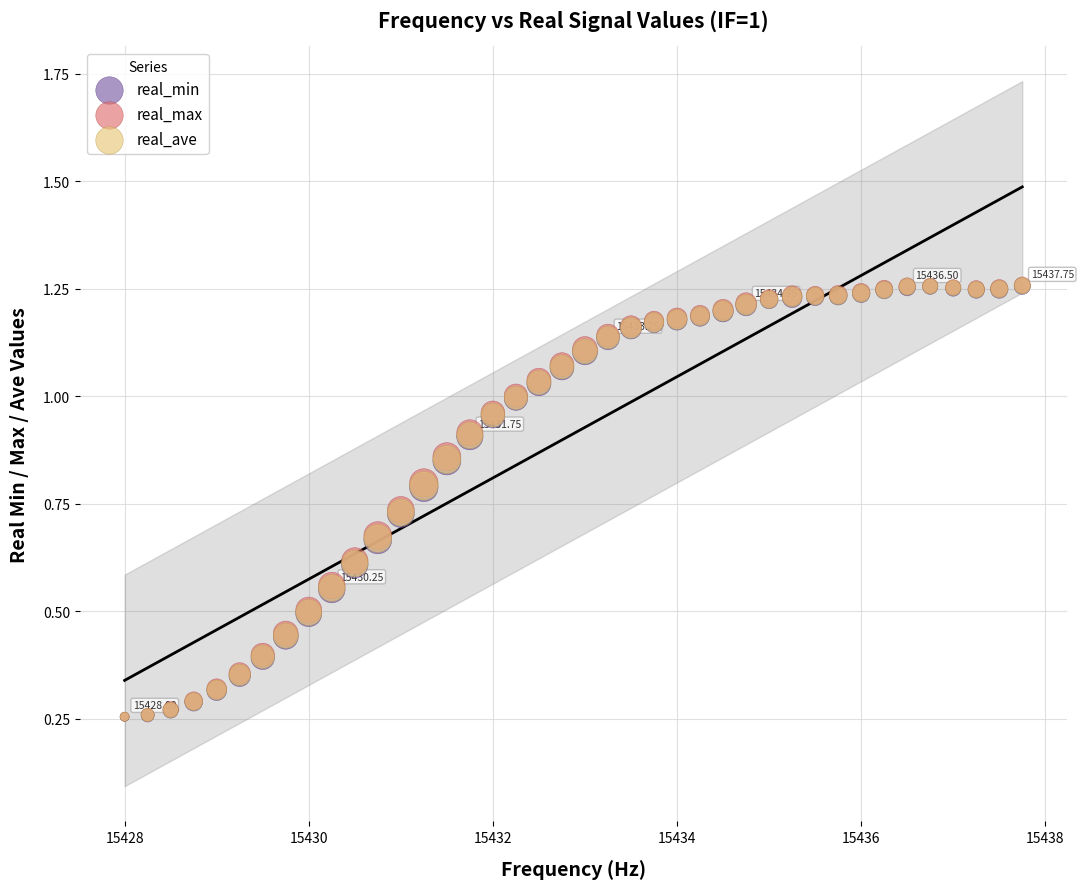

What are all the series names shown in the legend?

real_min, real_max, real_ave